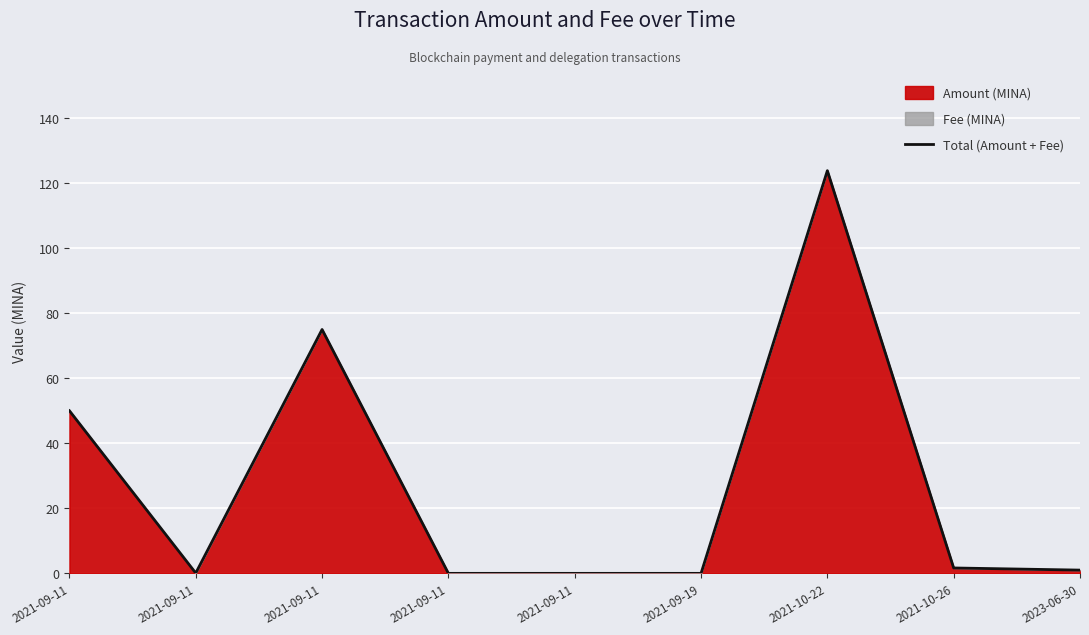

Reading right to left, transcribe all the data shown in this chart.

1.0	1.7	123.9	0.0	0.0	0.0	75.0	0.1	50.0